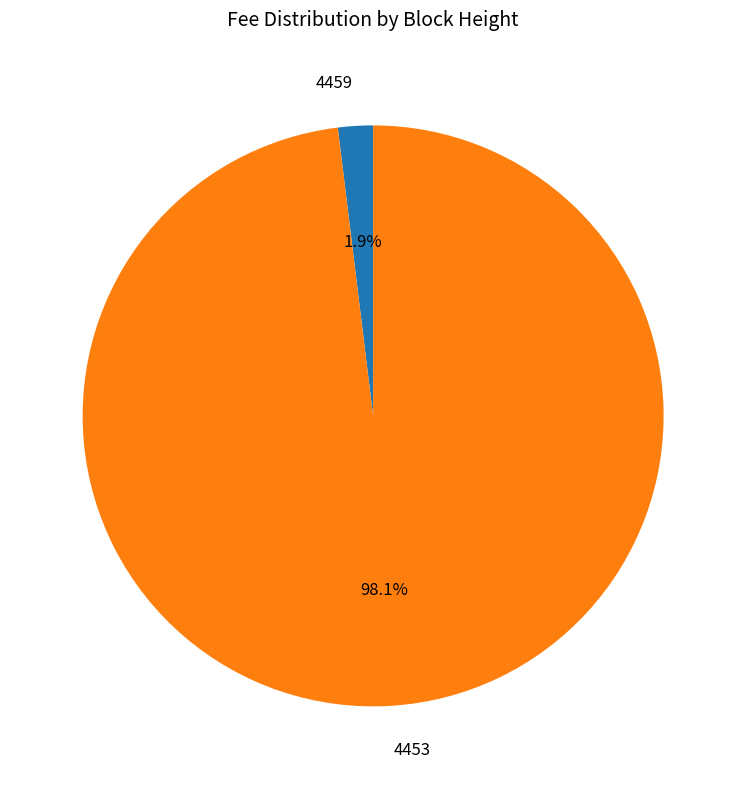

Which category has the smallest portion of the pie?

4459